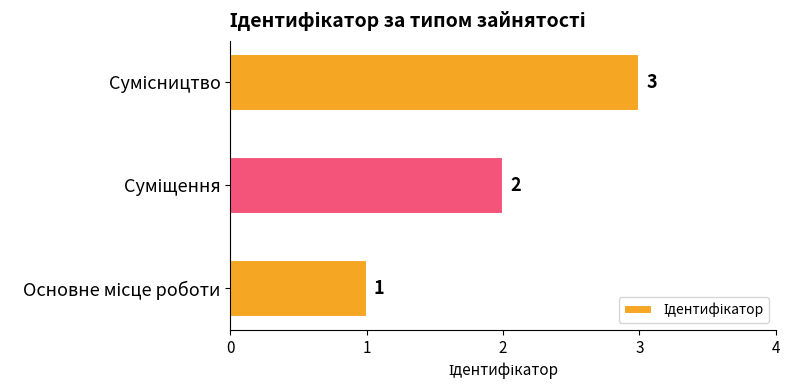

What is the greatest value displayed?

3